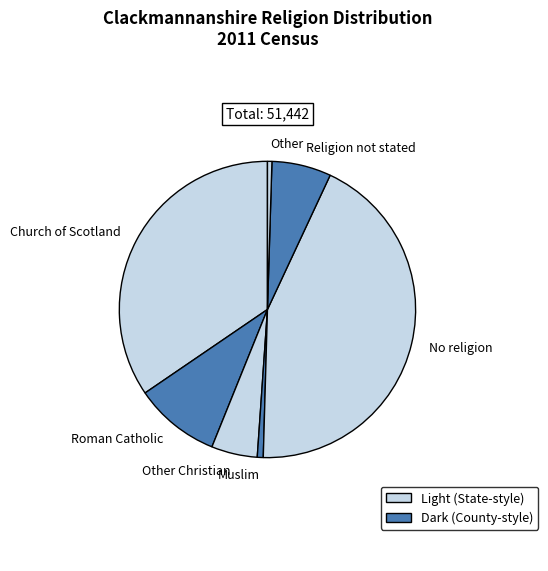

Is there any slice that represents more than half of the pie?

No